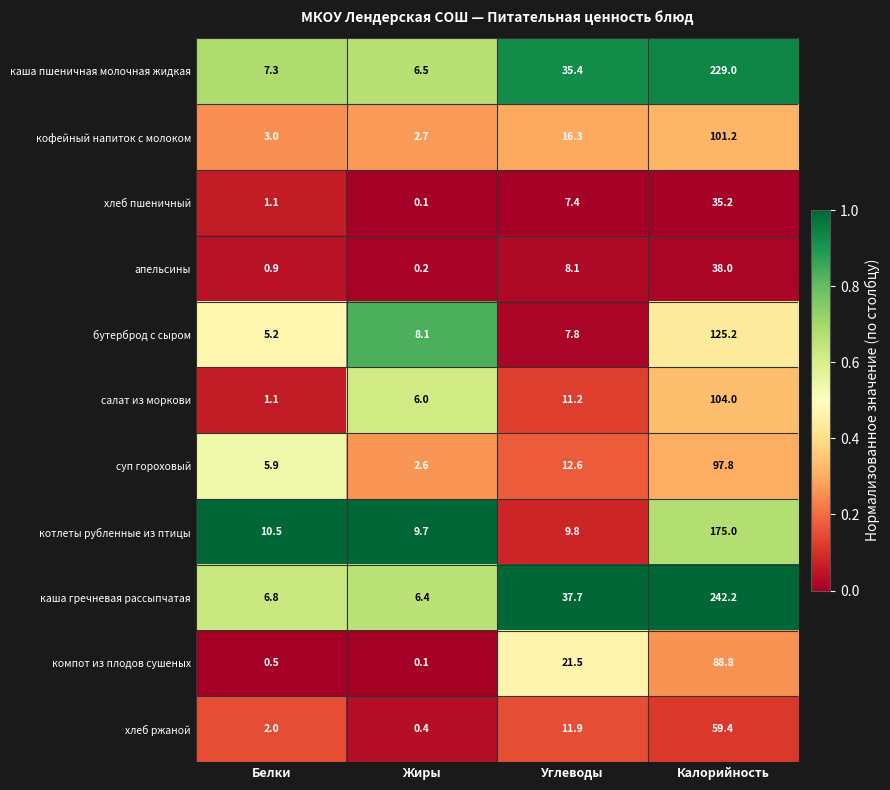

How many distinct data groups are displayed?

11